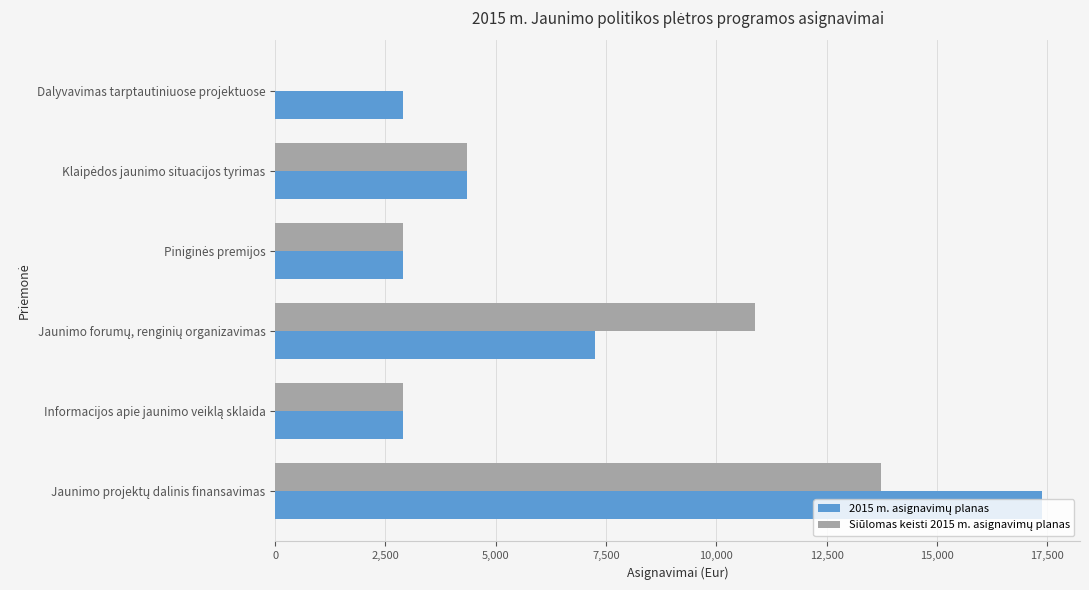

What is the maximum value shown in the chart?

17377